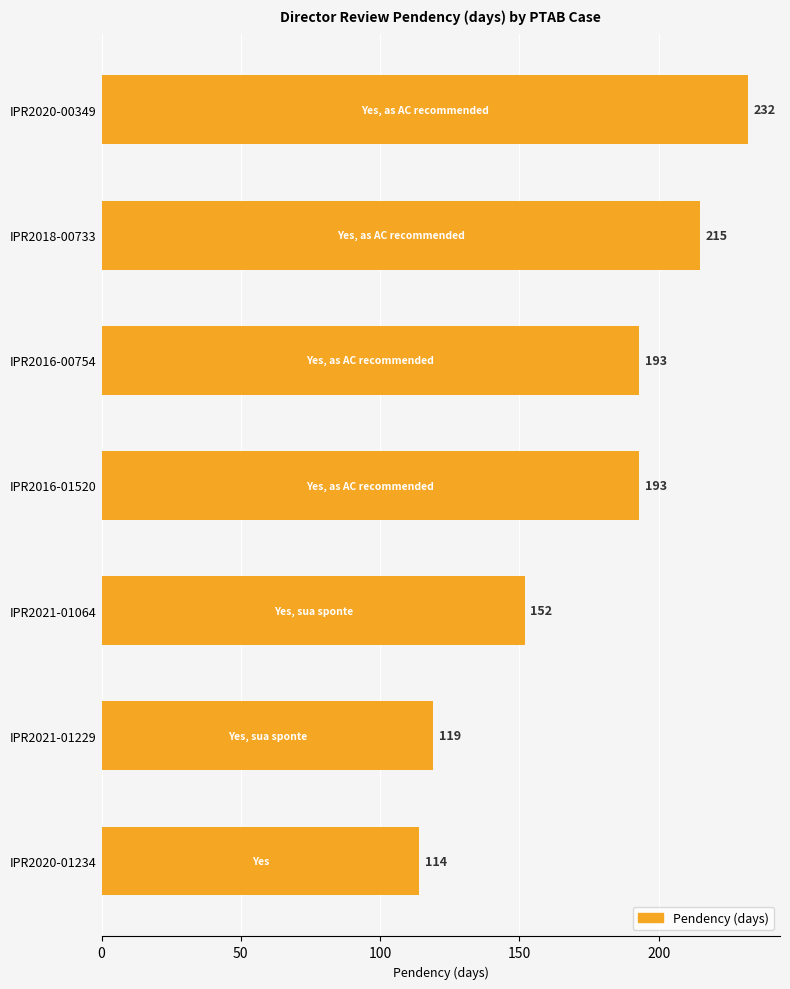

What is the difference between the maximum and second lowest values?

113